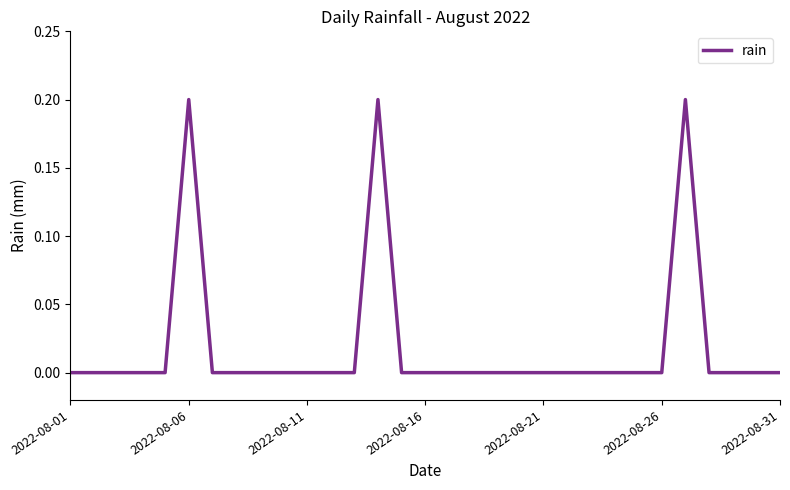

How many series are shown in this chart?

1